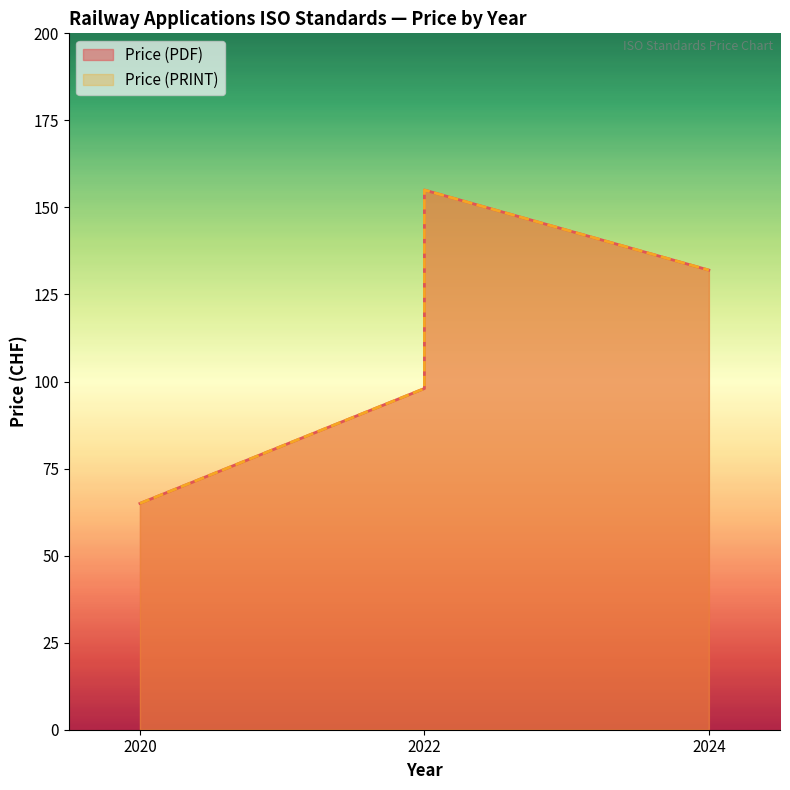

What are all the series names shown in the legend?

Price (PDF), Price (PRINT)